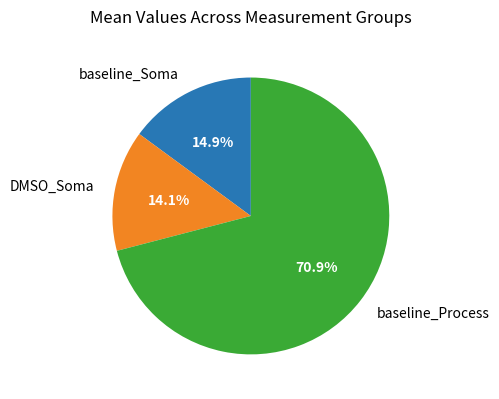

Does baseline_Soma represent more than half of the total?

No